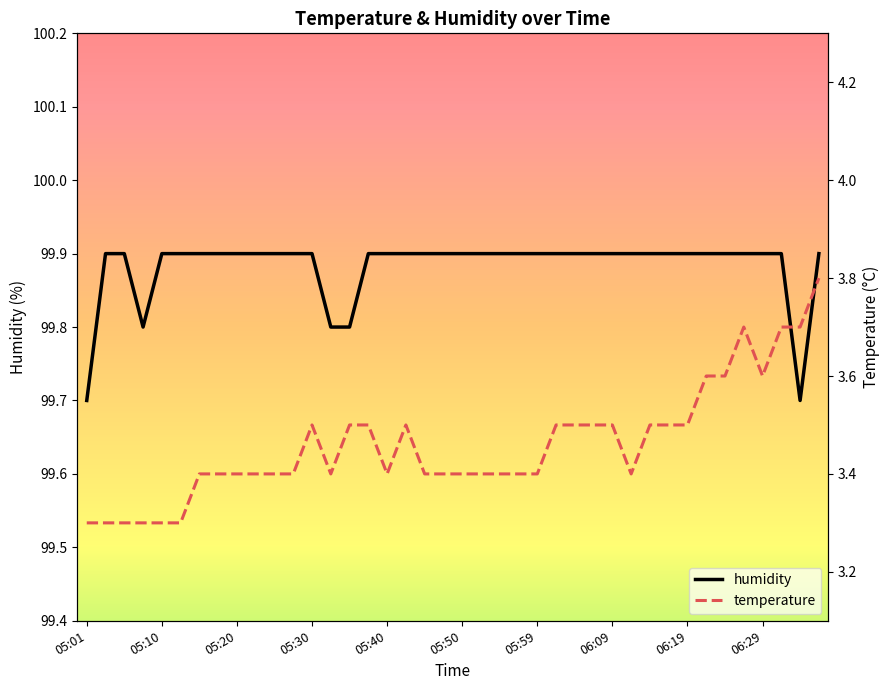

What are all the series names shown in the legend?

humidity, temperature